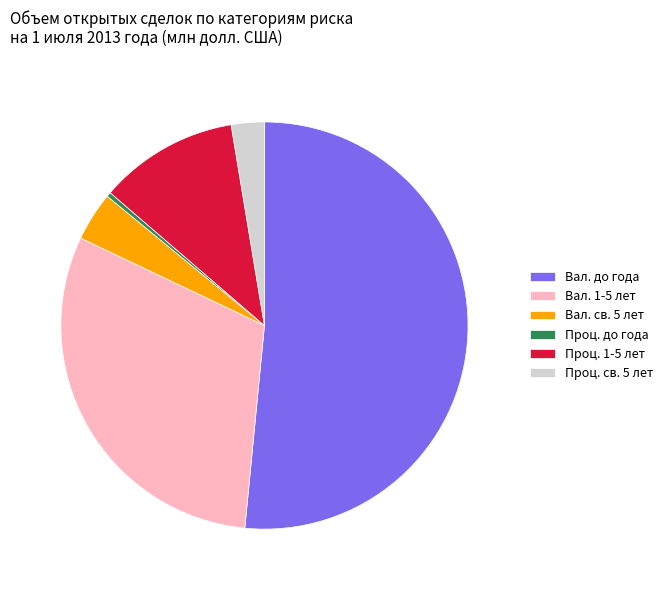

Rank the categories by value from highest to lowest.

Вал. до года, Вал. 1-5 лет, Проц. 1-5 лет, Вал. св. 5 лет, Проц. св. 5 лет, Проц. до года